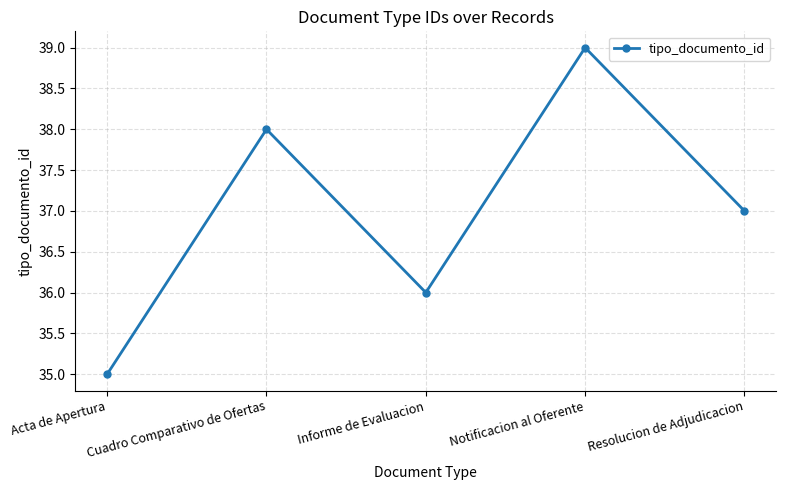

Where is the first local minimum?

Informe de Evaluacion